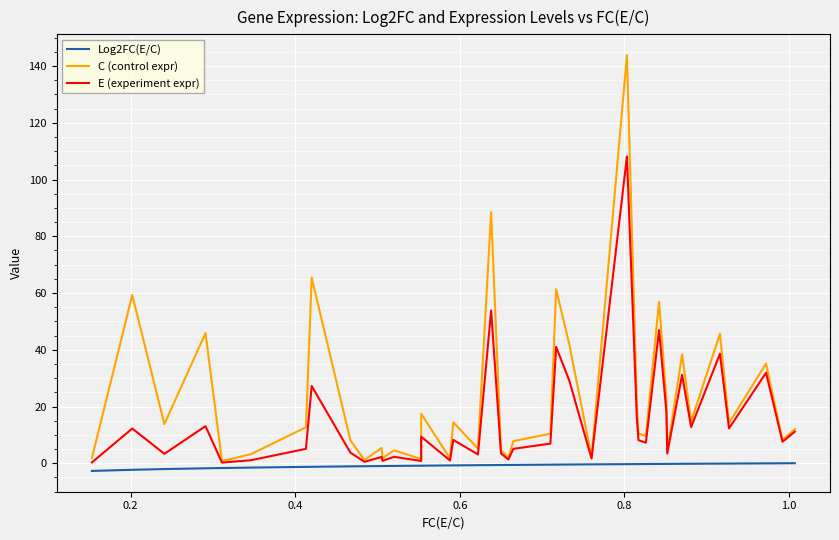

Is it true that Log2FC(E/C) equals -2.3 at 0.2?

True